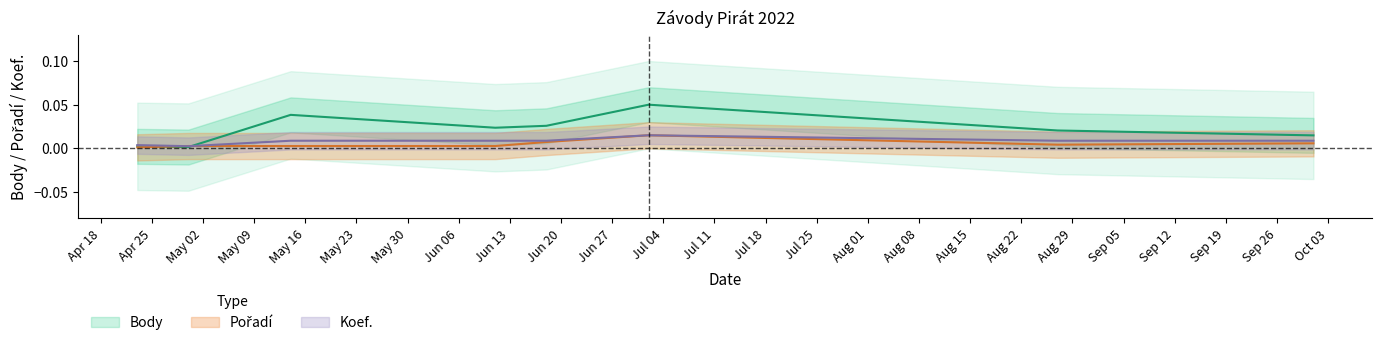

Is this an area chart (filled region under the line)?

No